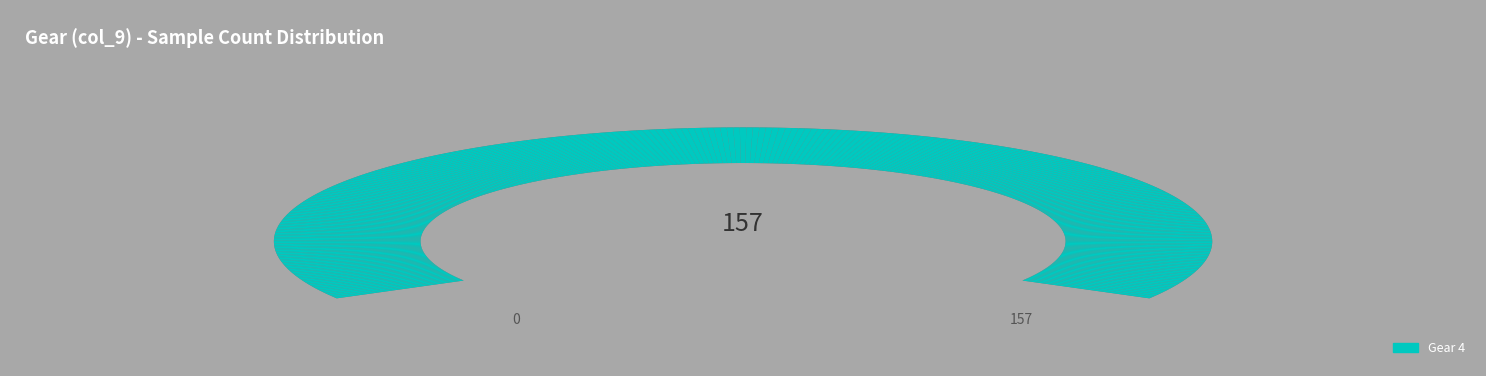

Is there a majority slice in this chart?

Yes